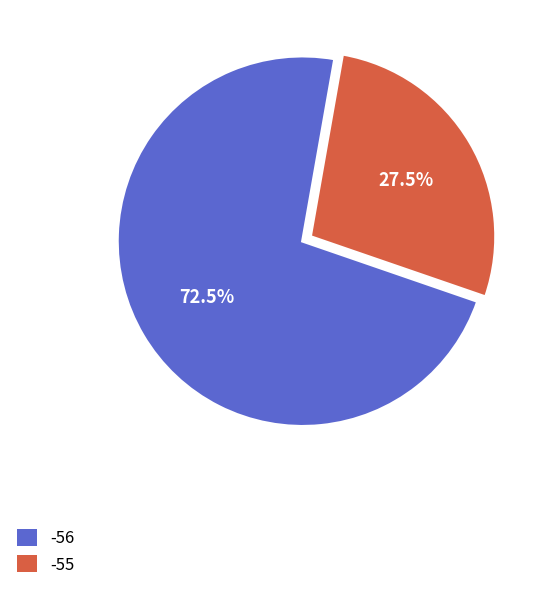

Is there a majority slice in this chart?

Yes